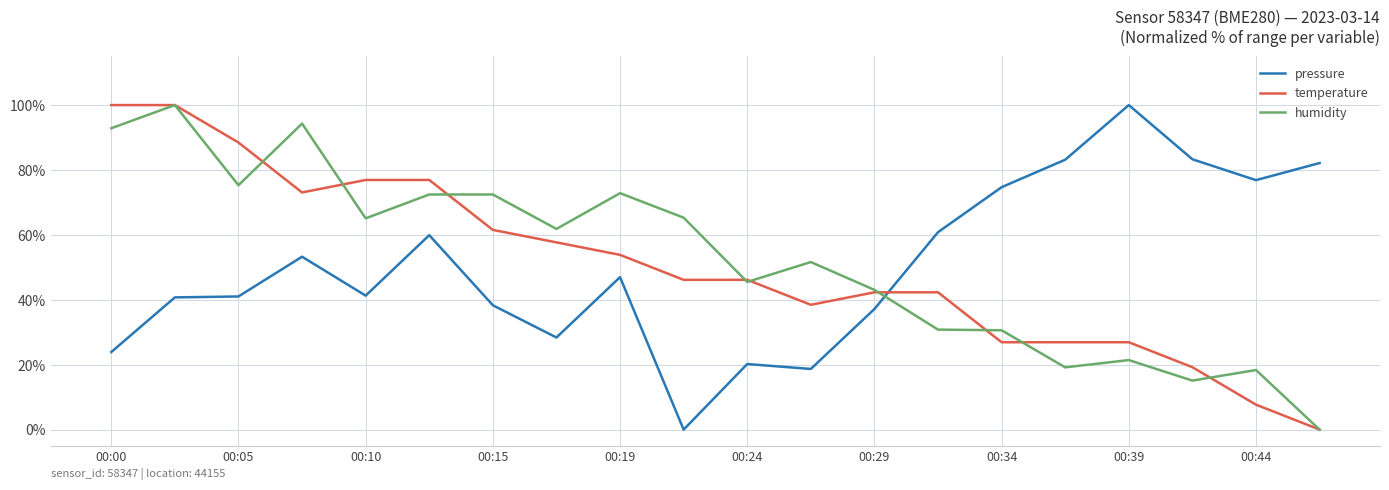

True or false: humidity and pressure cross at least once.

True